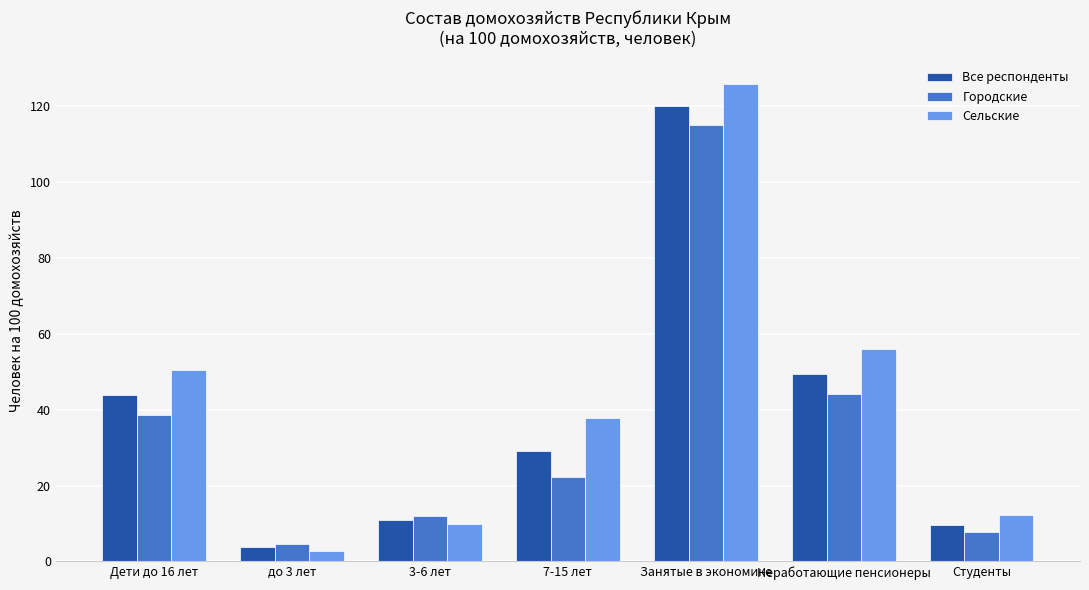

What is the value of the Городские bar at the 4th from the left?

22.2